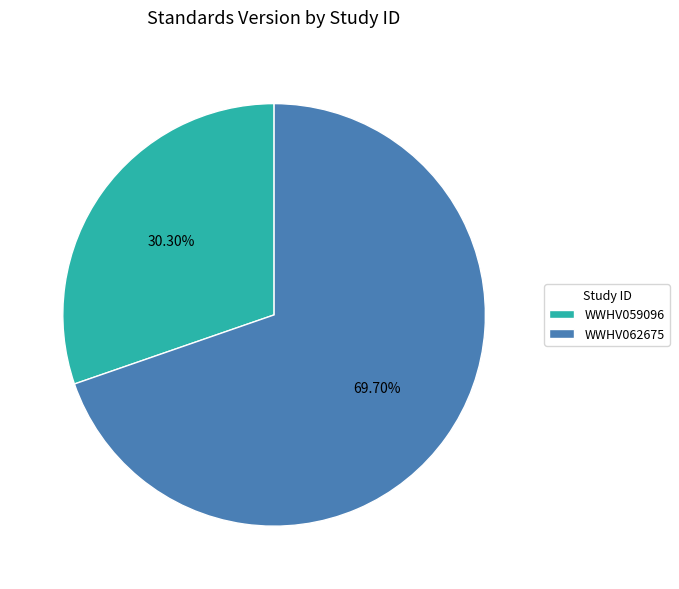

Count the number of slices in the pie.

2